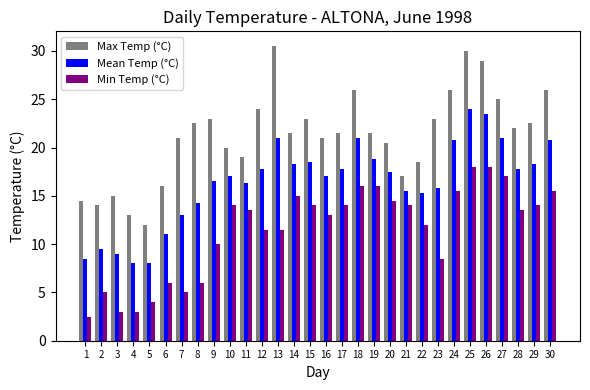

The value of Min Temp (°C) at 13 is 7.3. True or false?

False